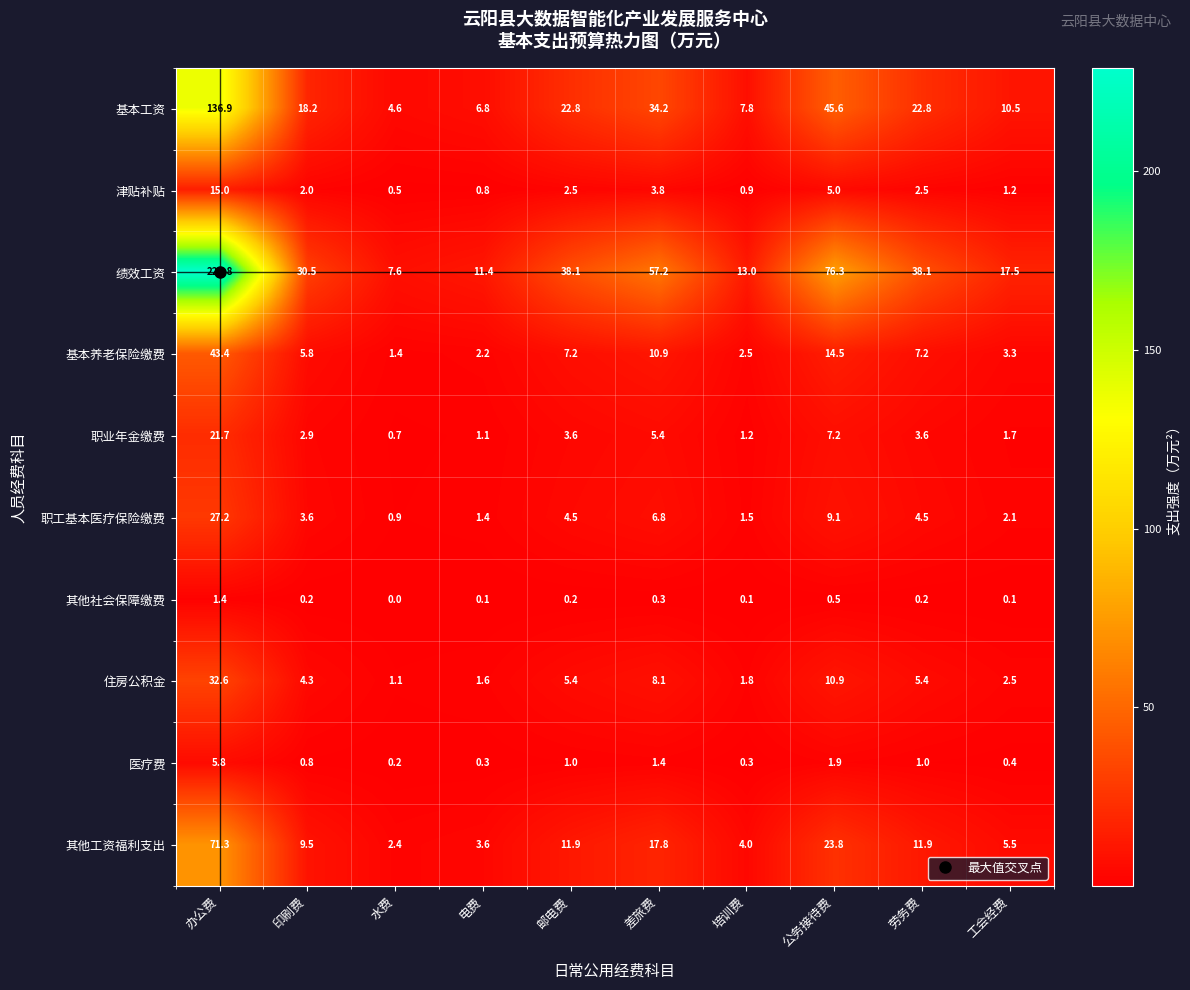

What is the difference between the highest and lowest values at 工会经费?

17.4